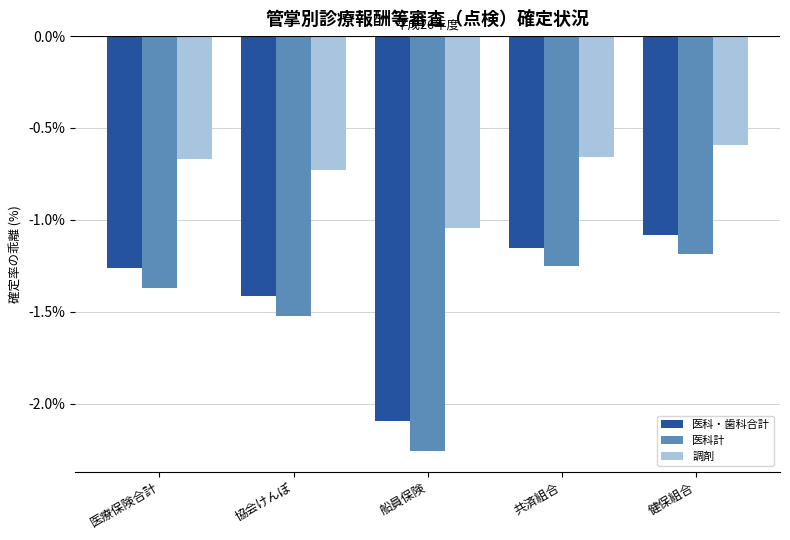

List the series in order of their peak value, highest first.

調剤, 医科・歯科合計, 医科計